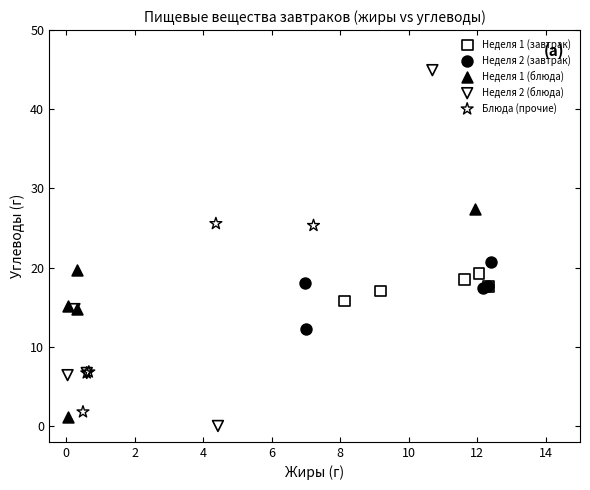

Which series contains the highest Y value?

Неделя 2 (блюда)